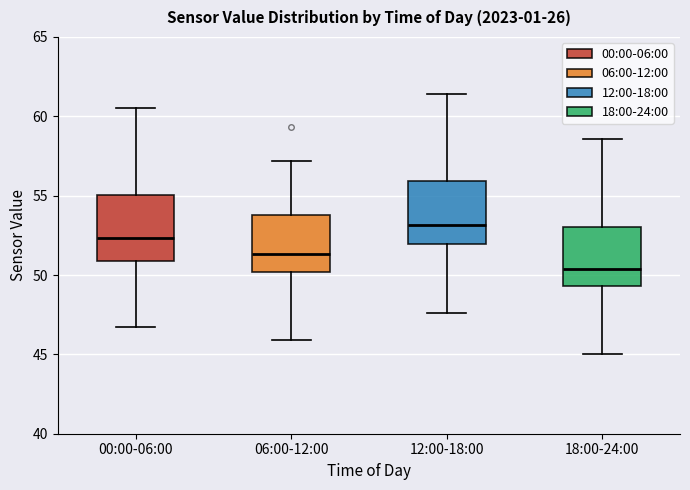

Reading left to right, read every box against the y-axis: the position of its median line, the range the box covers, and the ends of its whiskers. The values are not printed on the chart, so give them approximately, as read against the axis.

00:00-06:00: median 52.5, box 51.0 to 55.0, whiskers 47.0 to 60.5
06:00-12:00: median 51.5, box 50.0 to 54.0, whiskers 46.0 to 57.0
12:00-18:00: median 53.0, box 52.0 to 56.0, whiskers 47.5 to 61.5
18:00-24:00: median 50.5, box 49.5 to 53.0, whiskers 45.0 to 58.5